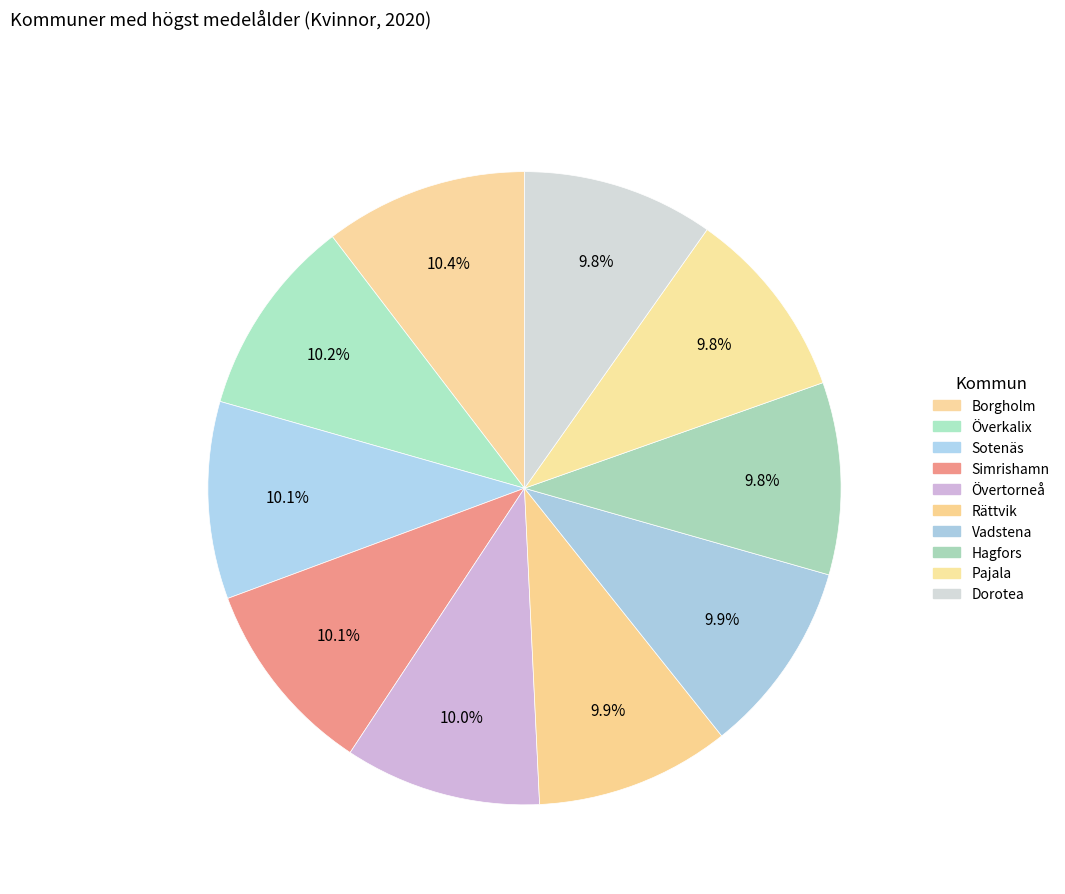

How many slices are in this pie chart?

10